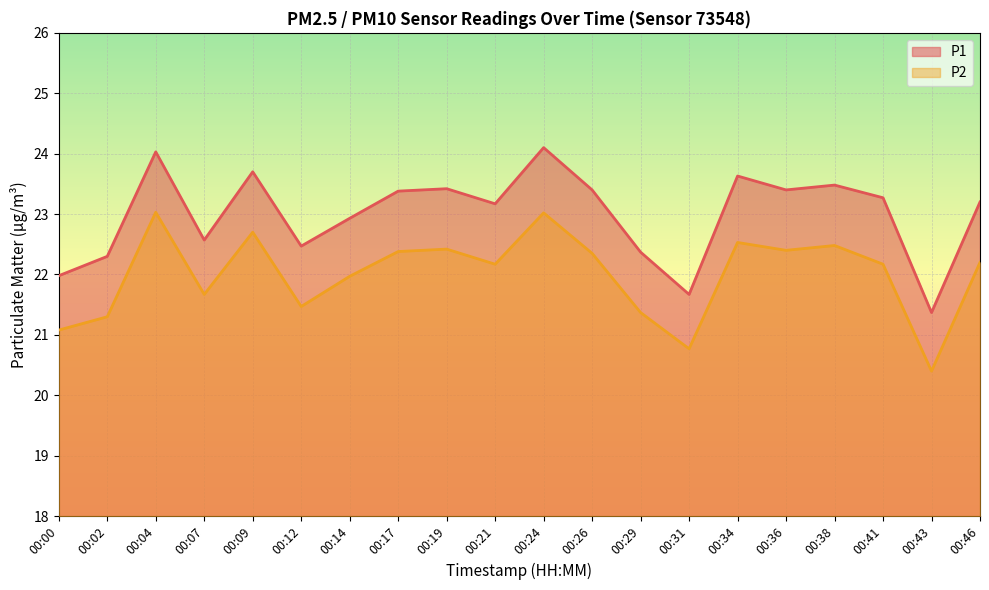

How many lines are shown in the chart?

2